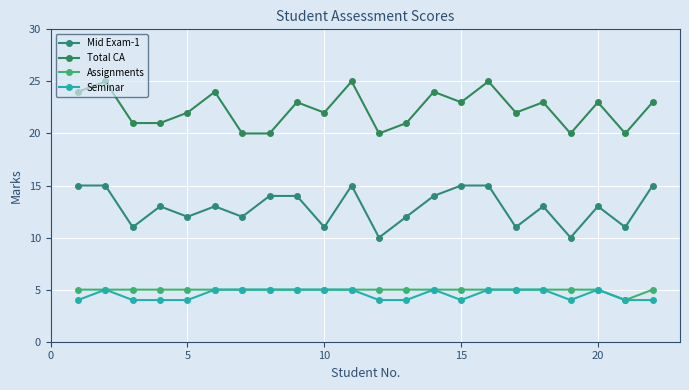

True or false: Assignments and Mid Exam-1 intersect in this chart.

False